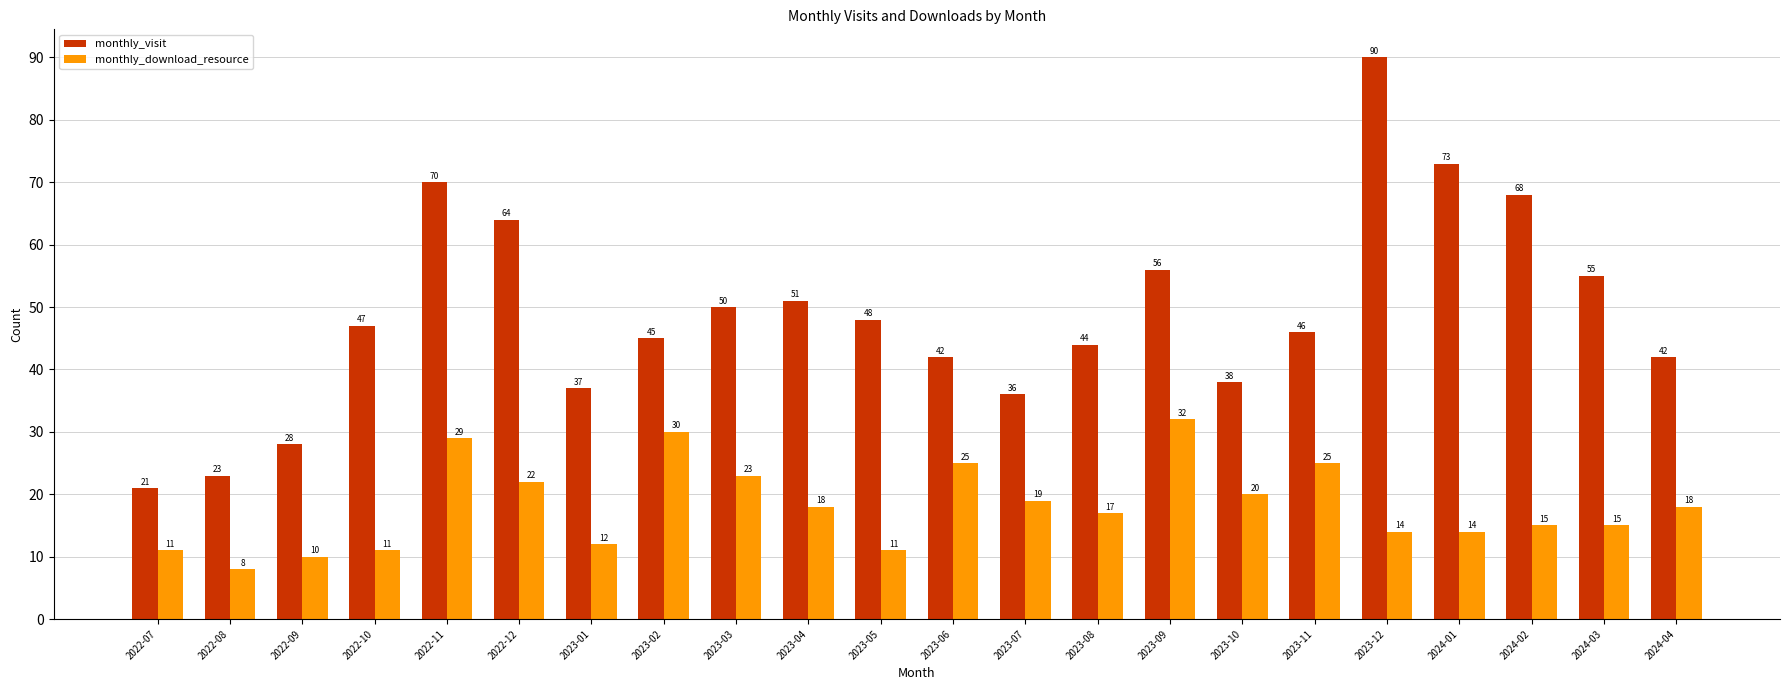

What is the lowest value of the monthly_download_resource series?

8